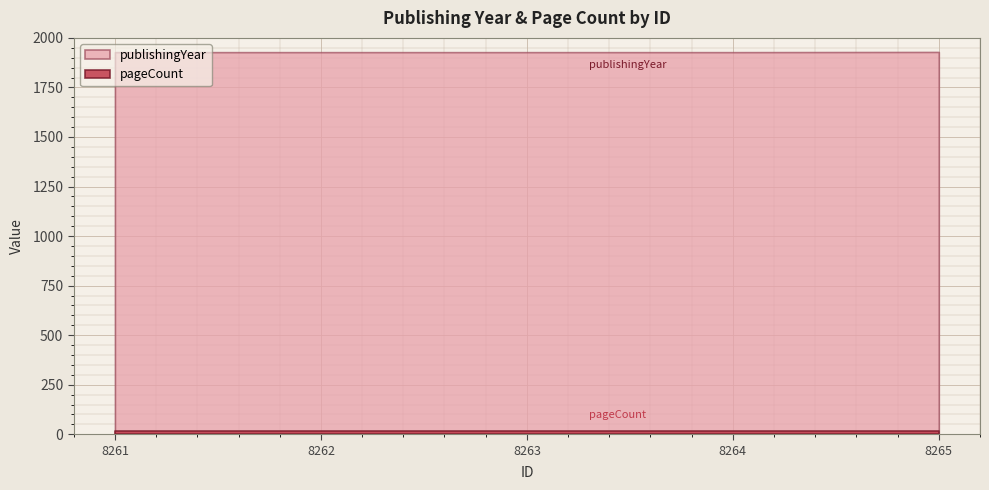

Is the value of pageCount at 8264 greater than the value of publishingYear at 8265?

No